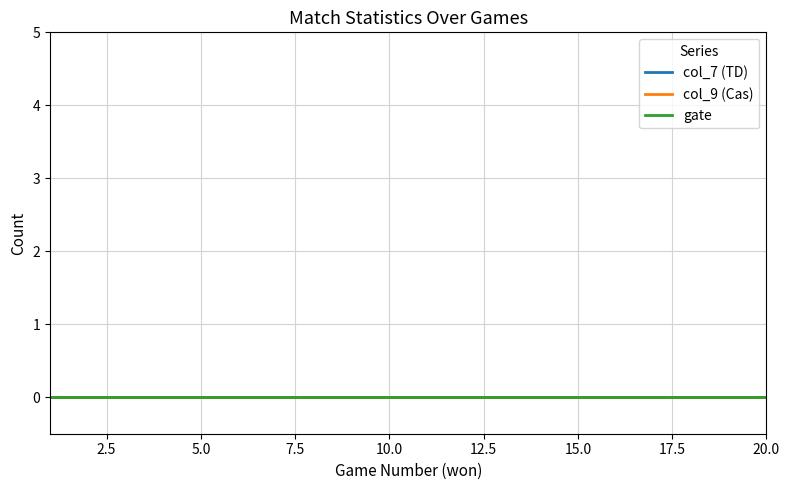

Reading left to right, transcribe all the data shown in this chart.

won: 0=0	1=1	2=2	3=3	4=4	5=5	6=6	7=7	8=8	9=9	10=10	11=11	12=12	13=13	14=14	15=15	16=16	17=17	18=18	19=19
col_7: 0=0	1=0	2=0	3=0	4=0	5=0	6=0	7=0	8=0	9=0	10=0	11=0	12=0	13=0	14=0	15=0	16=0	17=0	18=0	19=0
col_9: 0=0	1=0	2=0	3=0	4=0	5=0	6=0	7=0	8=0	9=0	10=0	11=0	12=0	13=0	14=0	15=0	16=0	17=0	18=0	19=0
gate: 0=0	1=0	2=0	3=0	4=0	5=0	6=0	7=0	8=0	9=0	10=0	11=0	12=0	13=0	14=0	15=0	16=0	17=0	18=0	19=0